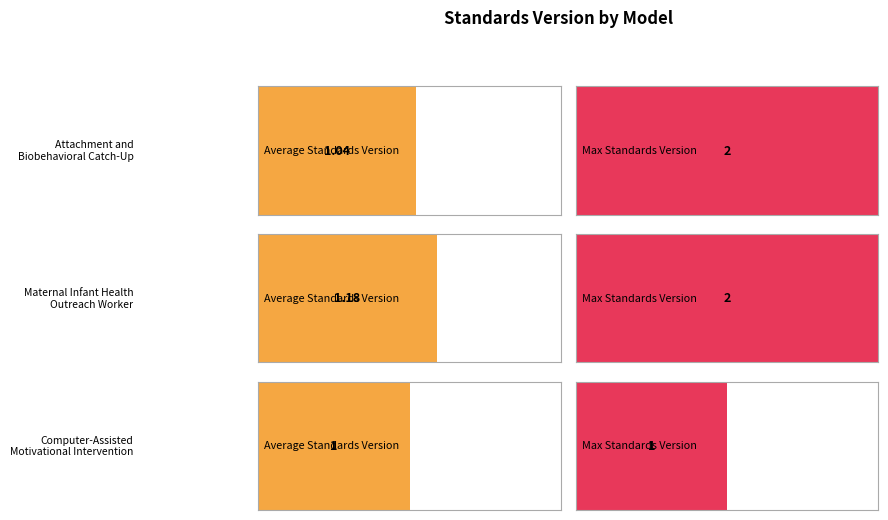

Is it true that the value at Computer-Assisted Motivational Intervention is 1?

True